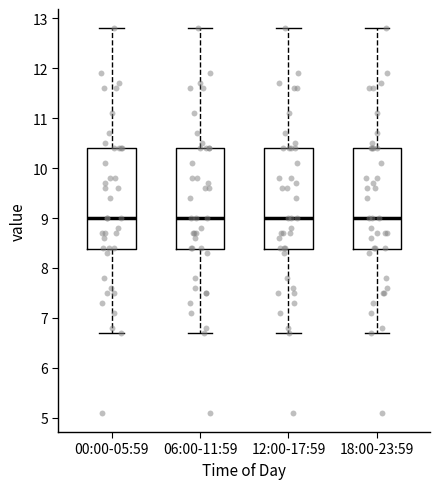

Reading left to right, read every box against the y-axis: the position of its median line, the range the box covers, and the ends of its whiskers. The values are not printed on the chart, so give them approximately, as read against the axis.

00:00-05:59: median 9.0, box 8.4 to 10.4, whiskers 6.7 to 12.8
06:00-11:59: median 9.0, box 8.4 to 10.4, whiskers 6.7 to 12.8
12:00-17:59: median 9.0, box 8.4 to 10.4, whiskers 6.7 to 12.8
18:00-23:59: median 9.0, box 8.4 to 10.4, whiskers 6.7 to 12.8